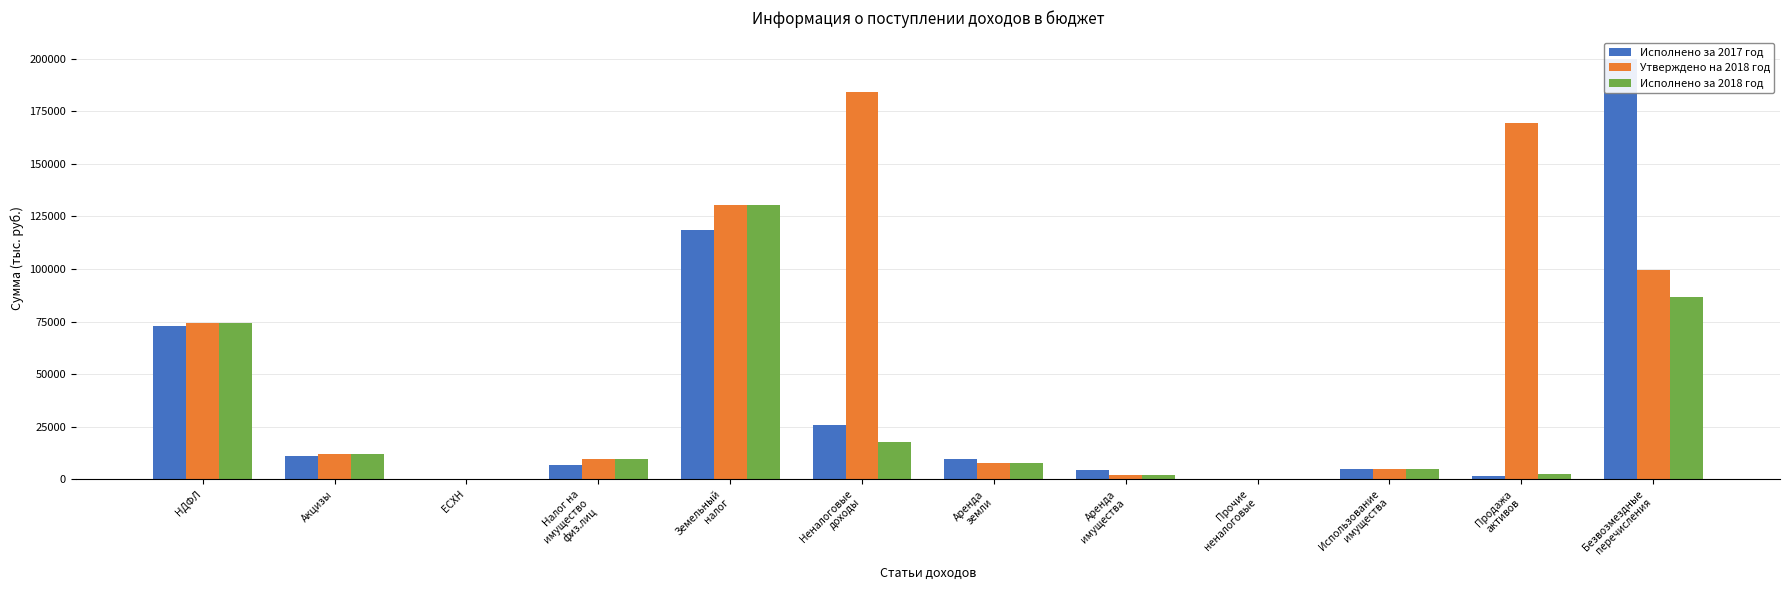

Does the chart contain any negative values?

No